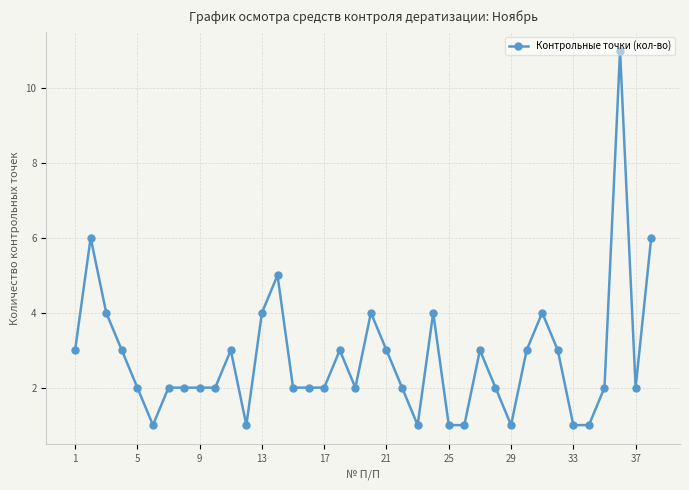

What is the value of the 7th point from the left?

2